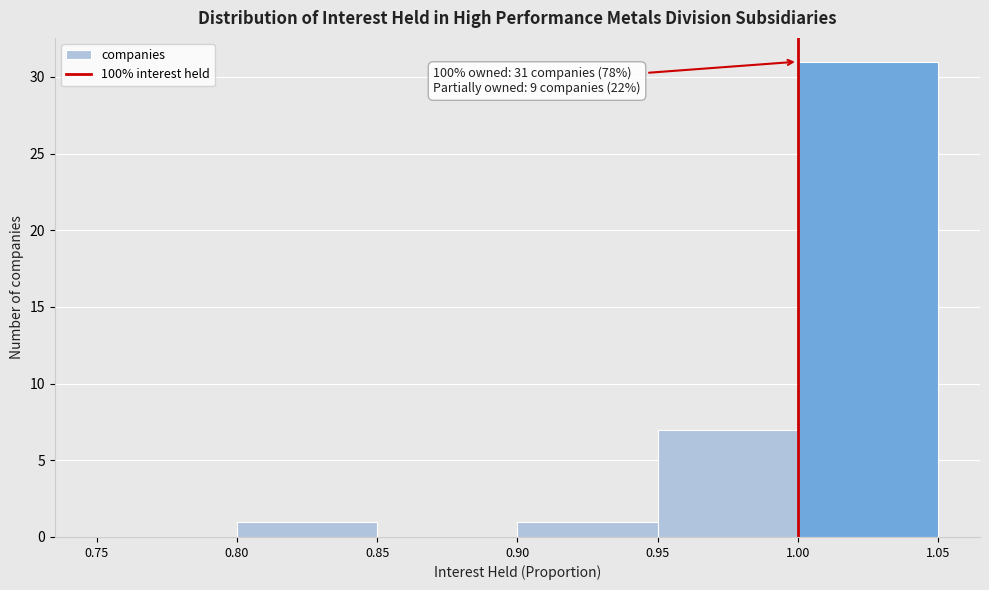

Over which range of the x-axis is the bar tallest?

1.00 to 1.05